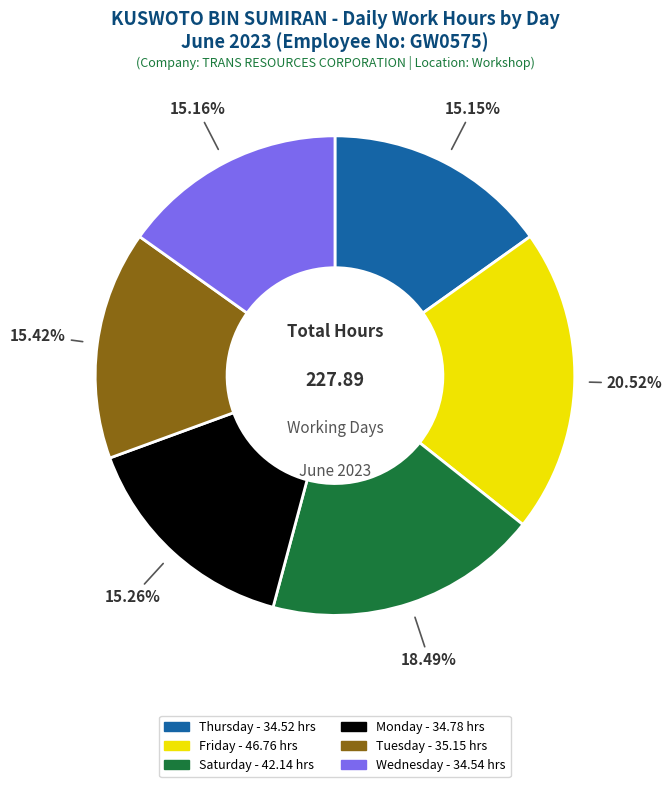

Does any single category account for the majority?

No